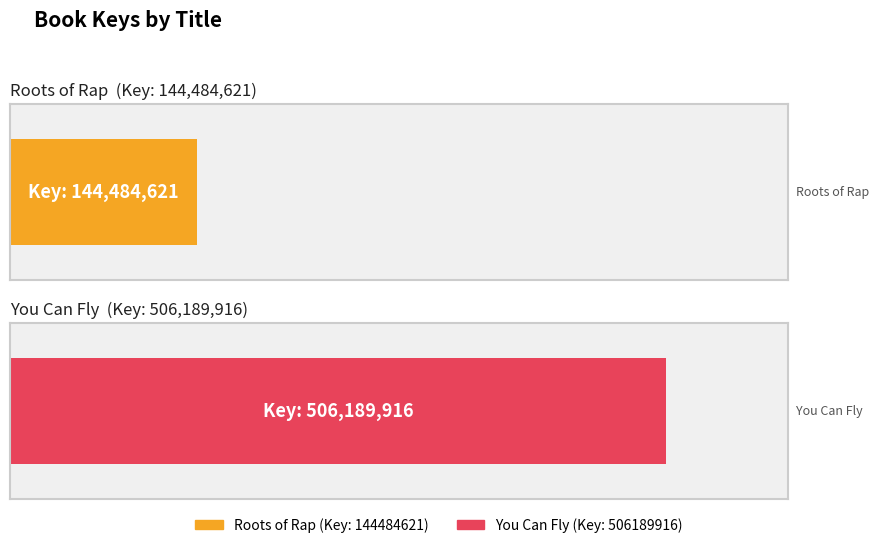

Rank the series by their maximum value, from highest to lowest.

You Can Fly, Roots of Rap